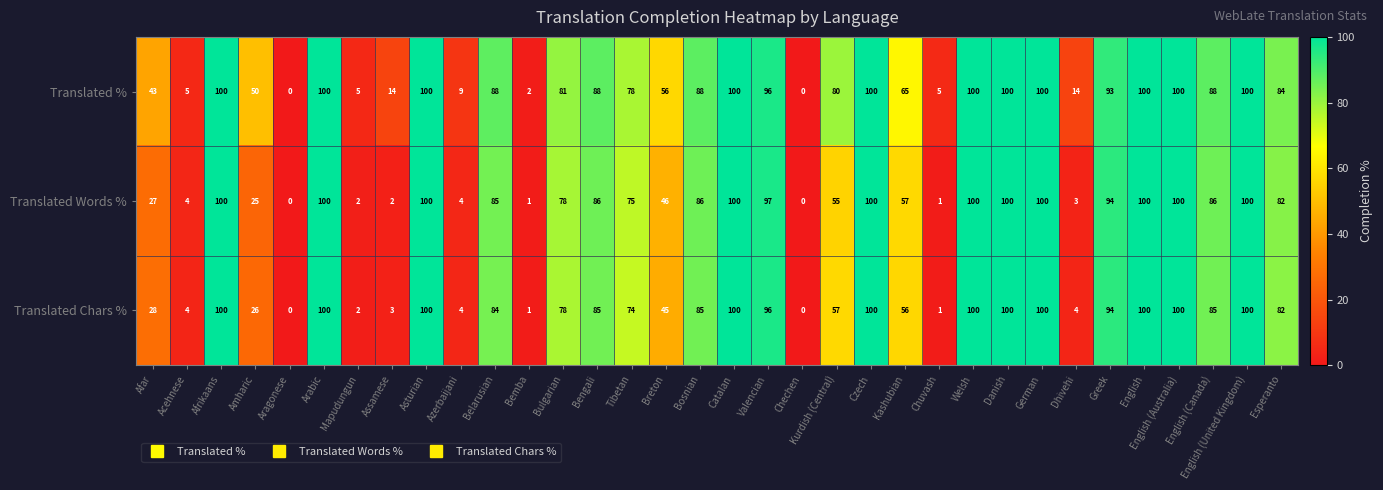

What is the difference between the maximum and minimum values in the Translated Chars % series?

100